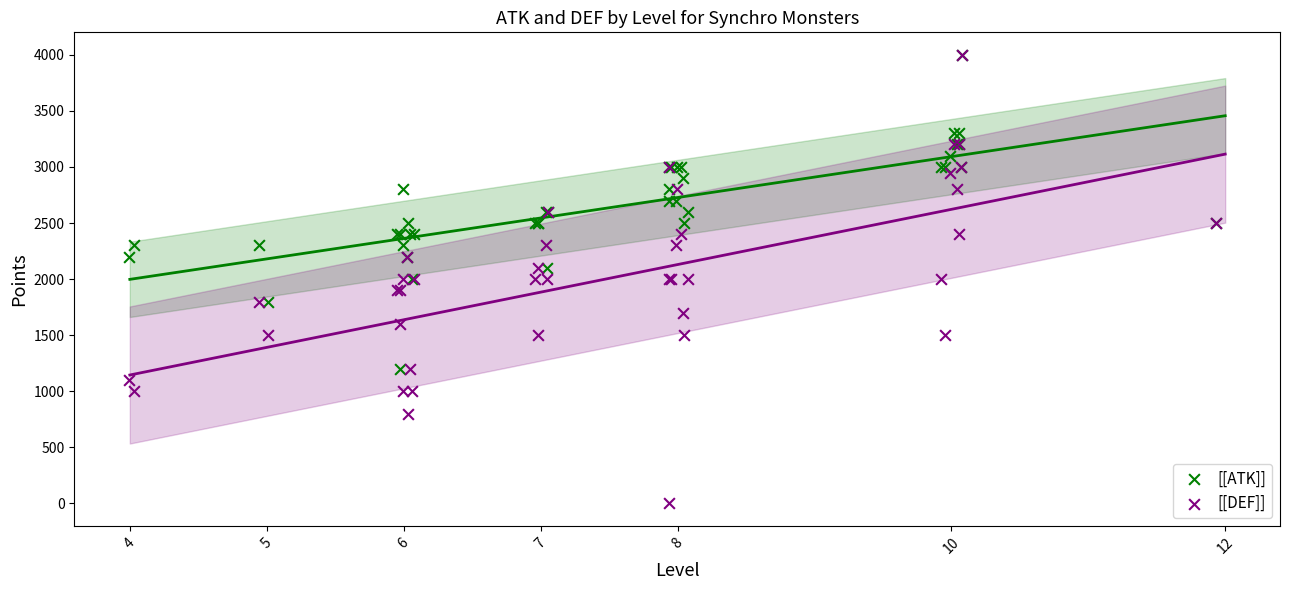

Which series reaches the minimum Y coordinate?

[[DEF]]